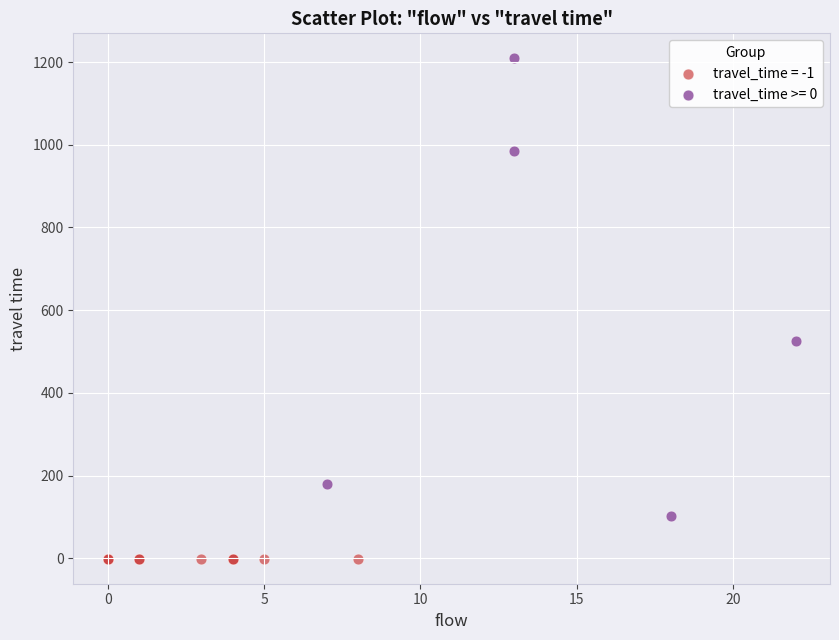

What are all the series names shown in the legend?

travel_time = -1, travel_time >= 0